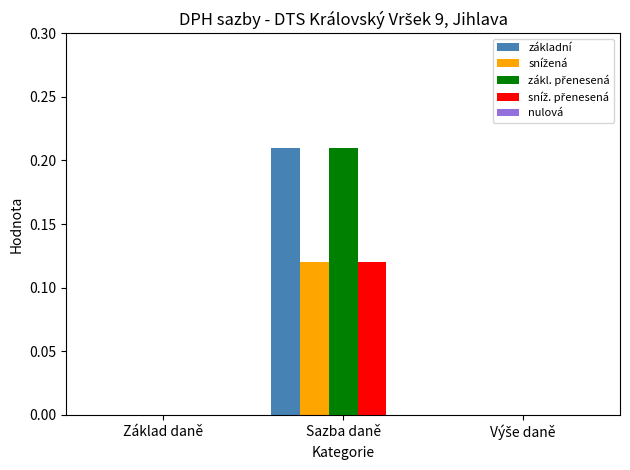

What is the total value across all series at Sazba daně?

0.7